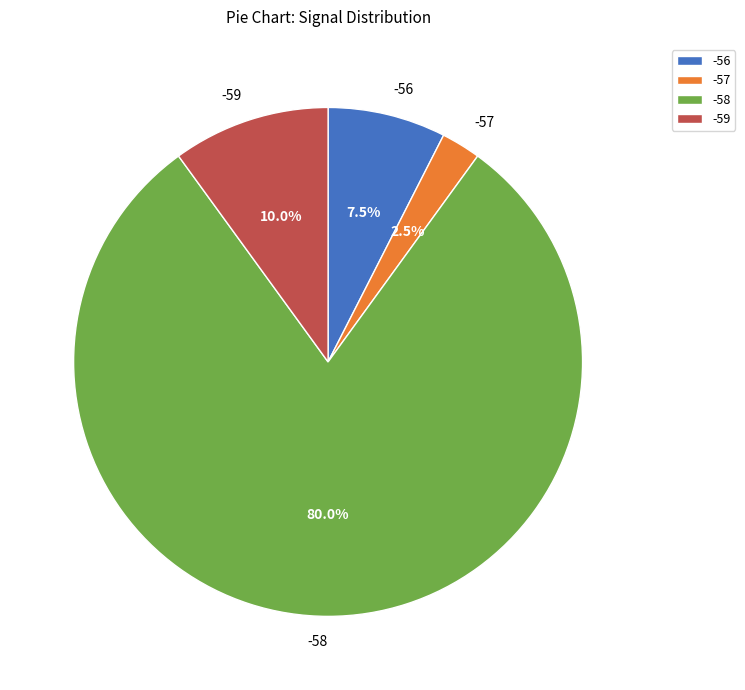

What is the largest slice in the pie chart?

-58